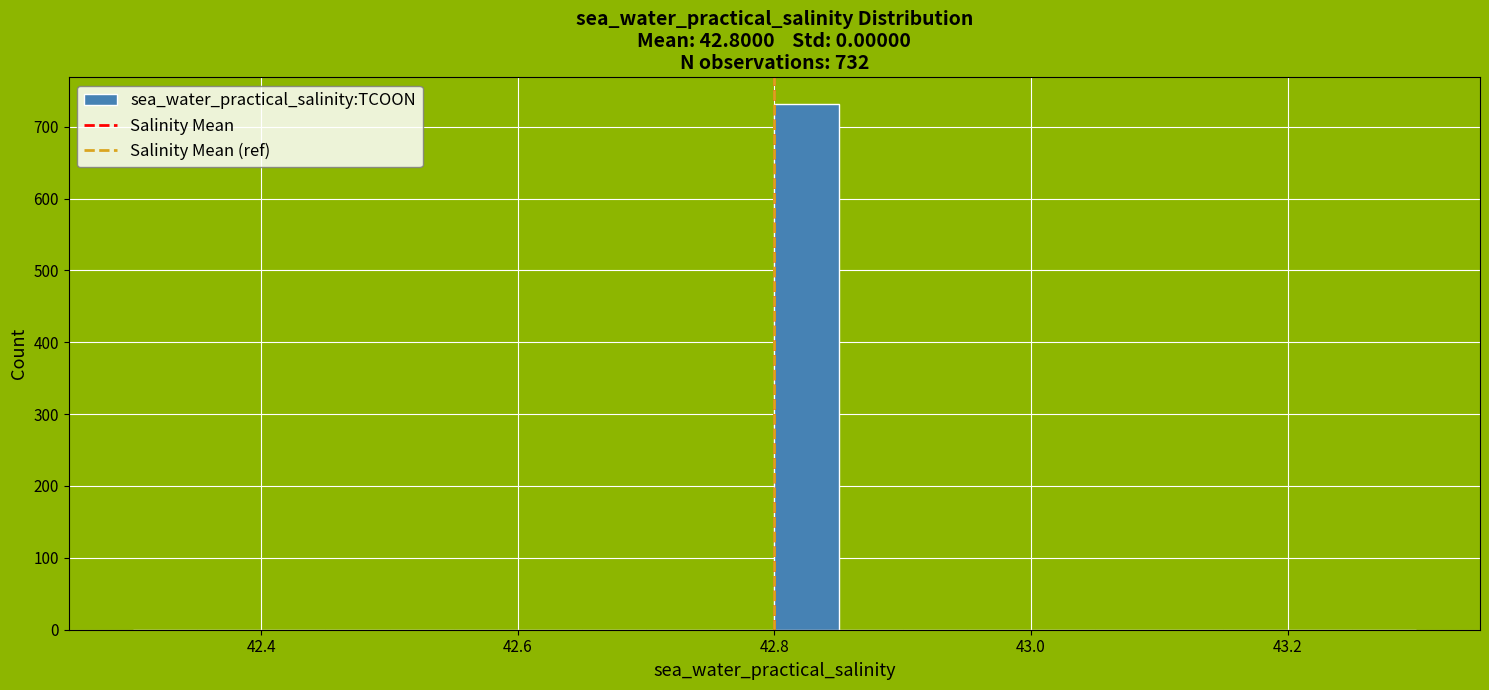

Around what value on the x-axis is the tallest bar? Give the approximate position of its centre, as read against the axis.

42.82